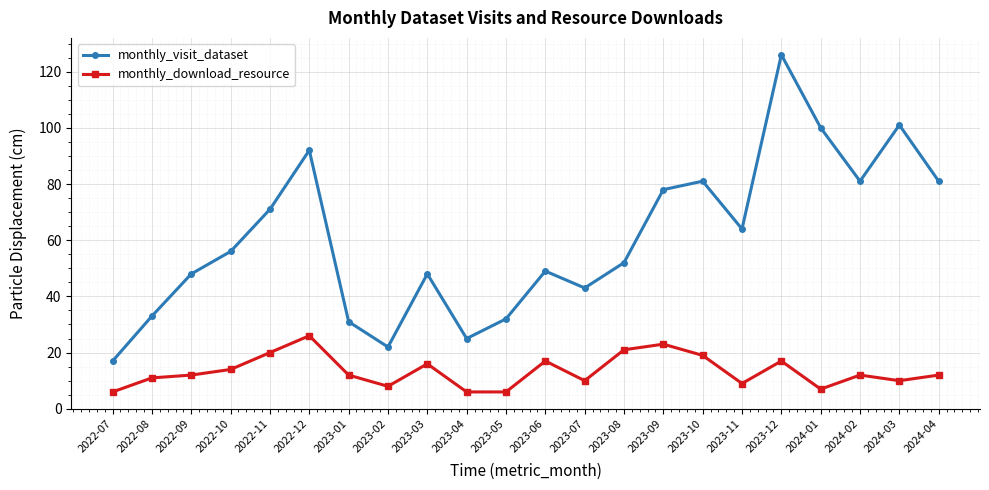

Is the value of monthly_download_resource at 2022-10 greater than the value of monthly_visit_dataset at 2023-04?

No